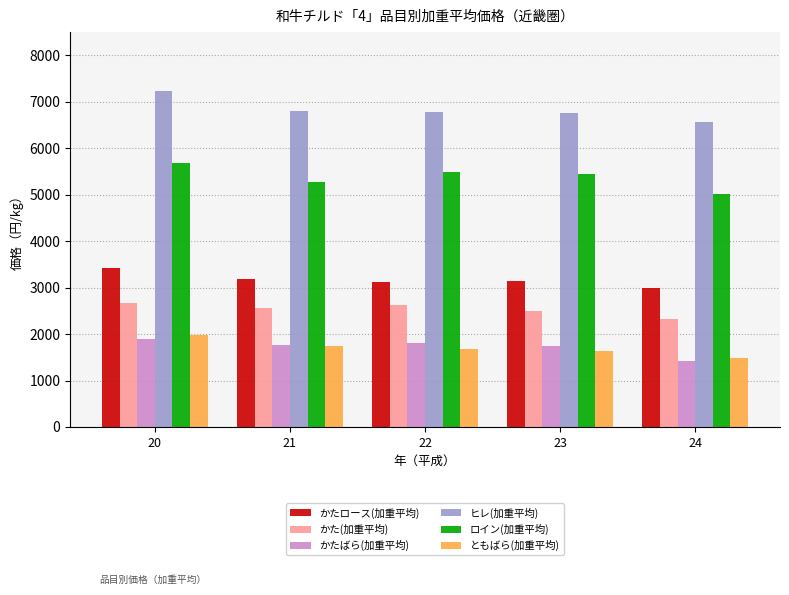

Which series has the largest total across all categories?

ヒレ(加重平均)